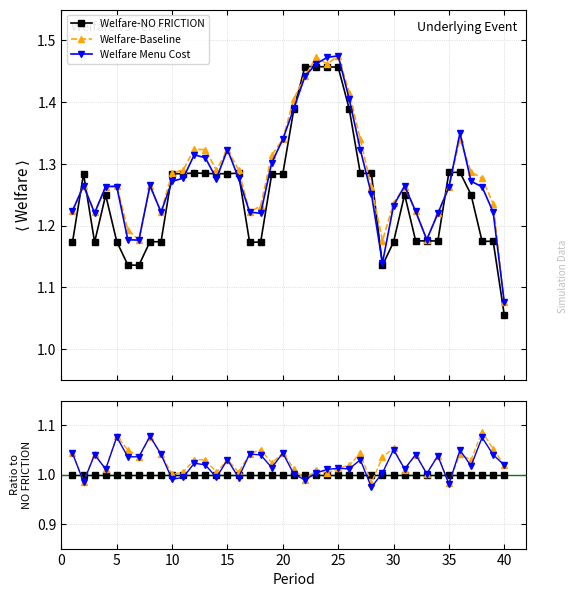

True or false: Welfare Menu Cost has more than 1 points higher than both neighbors.

True